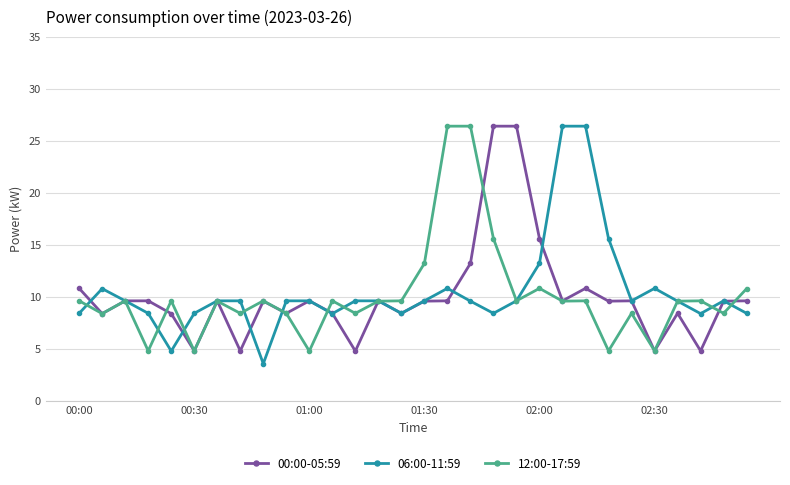

What is the lowest value of the 06:00-11:59 series?

3.6